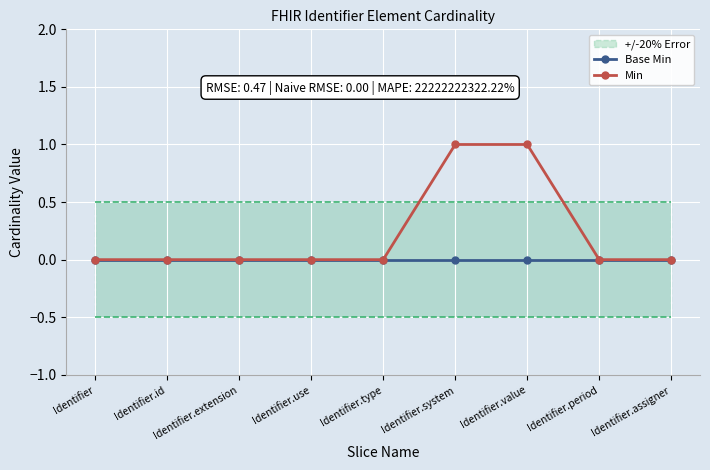

Reading left to right, what are all the values shown in this chart?

Base Min: 0	0	0	0	0	0	0	0	0
Min: 0	0	0	0	0	1	1	0	0